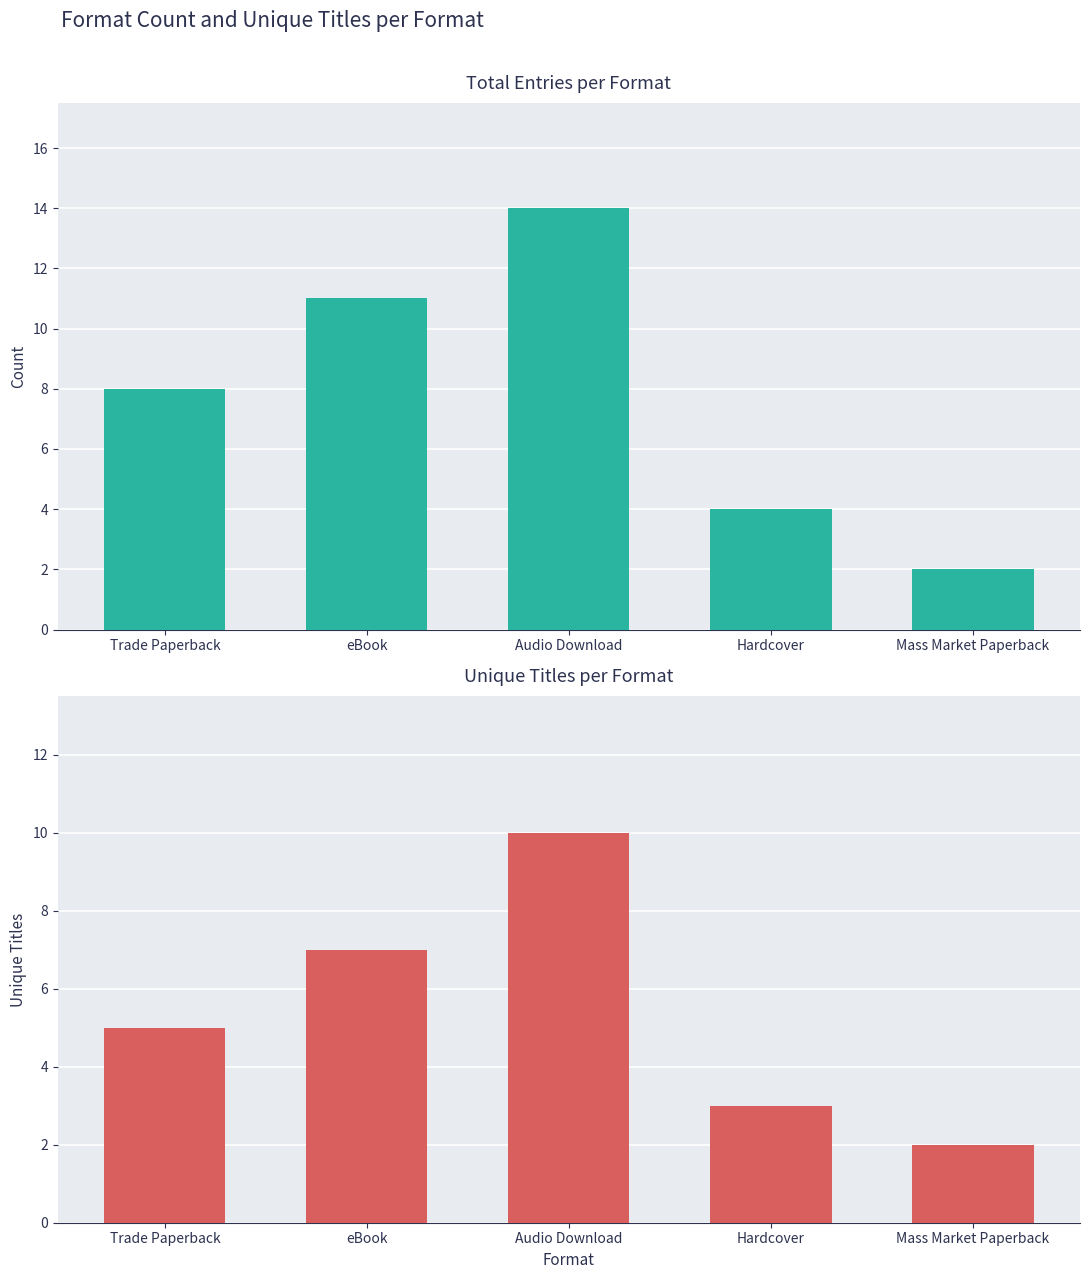

How many categories are shown in the chart?

5